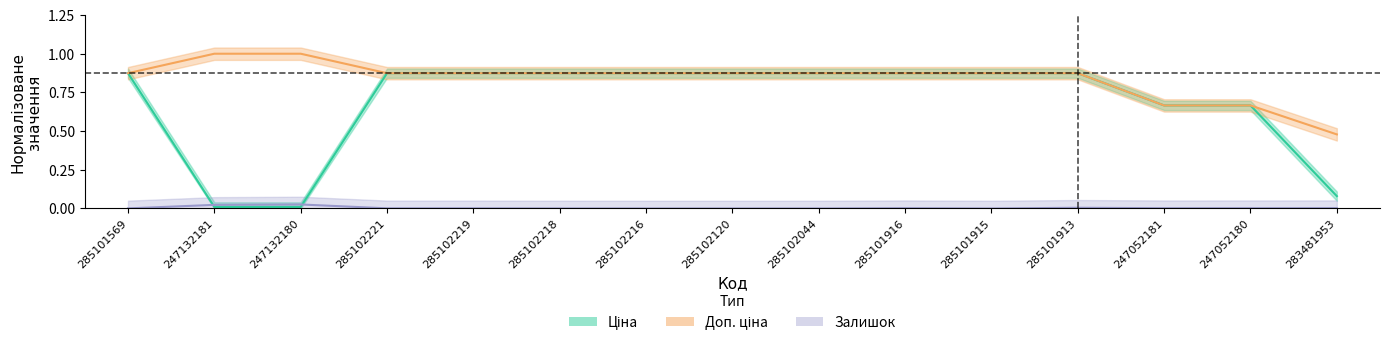

List the series in order of their overall mean, lowest first.

Залишок, Ціна, Доп. ціна